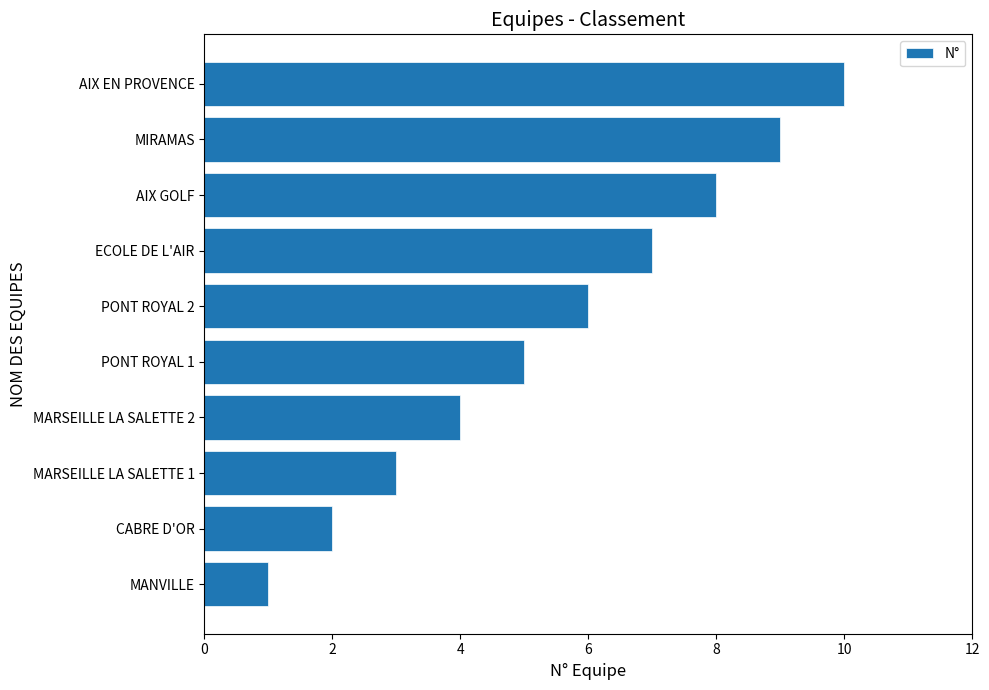

List the labels in order of value, largest first.

AIX EN PROVENCE, MIRAMAS, AIX GOLF, ECOLE DE L'AIR, PONT ROYAL 2, PONT ROYAL 1, MARSEILLE LA SALETTE 2, MARSEILLE LA SALETTE 1, CABRE D'OR, MANVILLE